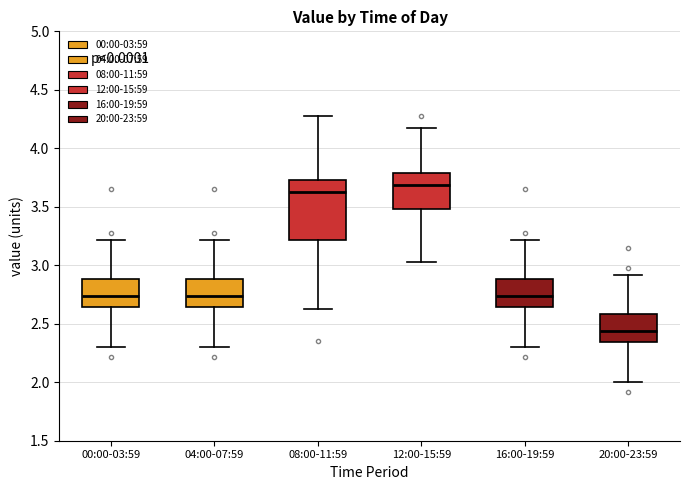

Reading left to right, transcribe this box plot: for each box, give where its median line is, the range the box spans, and where its two whiskers end, as read against the y-axis. The values are not printed on the chart, so give them approximately, as read against the axis.

00:00-03:59: median 2.75, box 2.65 to 2.90, whiskers 2.30 to 3.20
04:00-07:59: median 2.75, box 2.65 to 2.90, whiskers 2.30 to 3.20
08:00-11:59: median 3.65, box 3.20 to 3.75, whiskers 2.65 to 4.30
12:00-15:59: median 3.70, box 3.50 to 3.80, whiskers 3.05 to 4.15
16:00-19:59: median 2.75, box 2.65 to 2.90, whiskers 2.30 to 3.20
20:00-23:59: median 2.45, box 2.35 to 2.60, whiskers 2.00 to 2.90